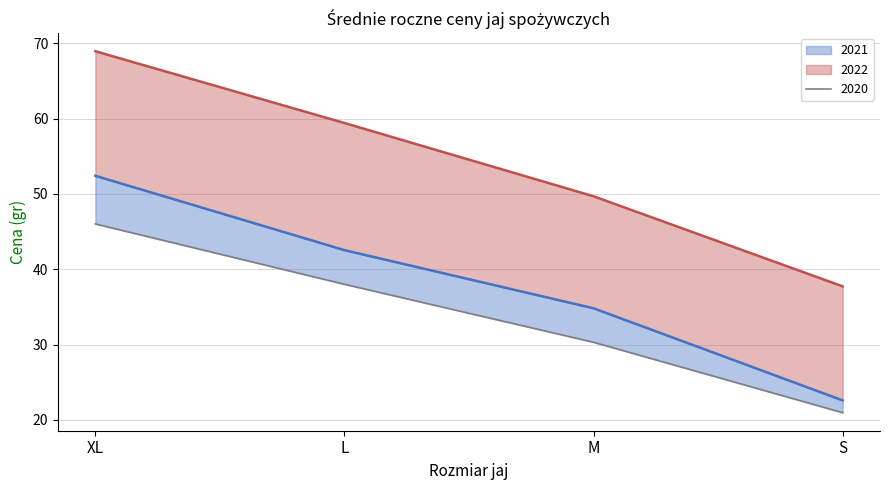

How many values in the 2022 series are below 59?

2